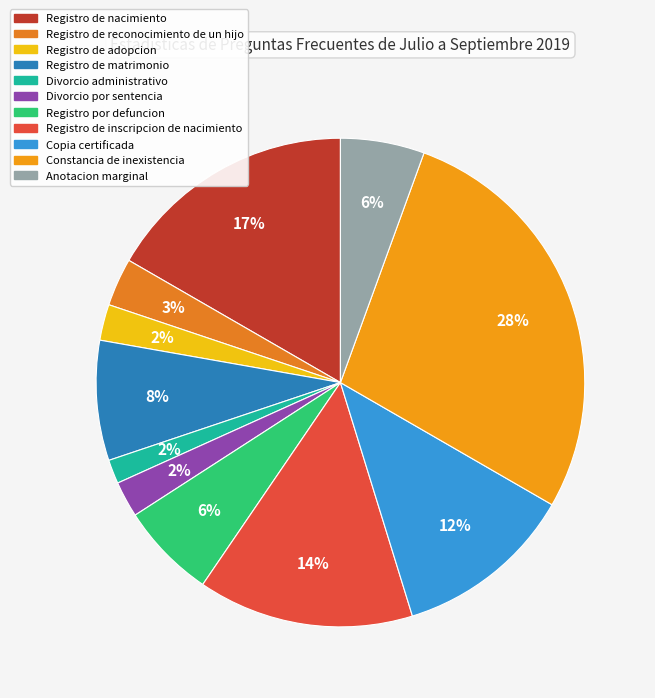

To the nearest percent, what is the difference between the Copia certificada and Registro de inscripcion de nacimiento slice percentages?

2%